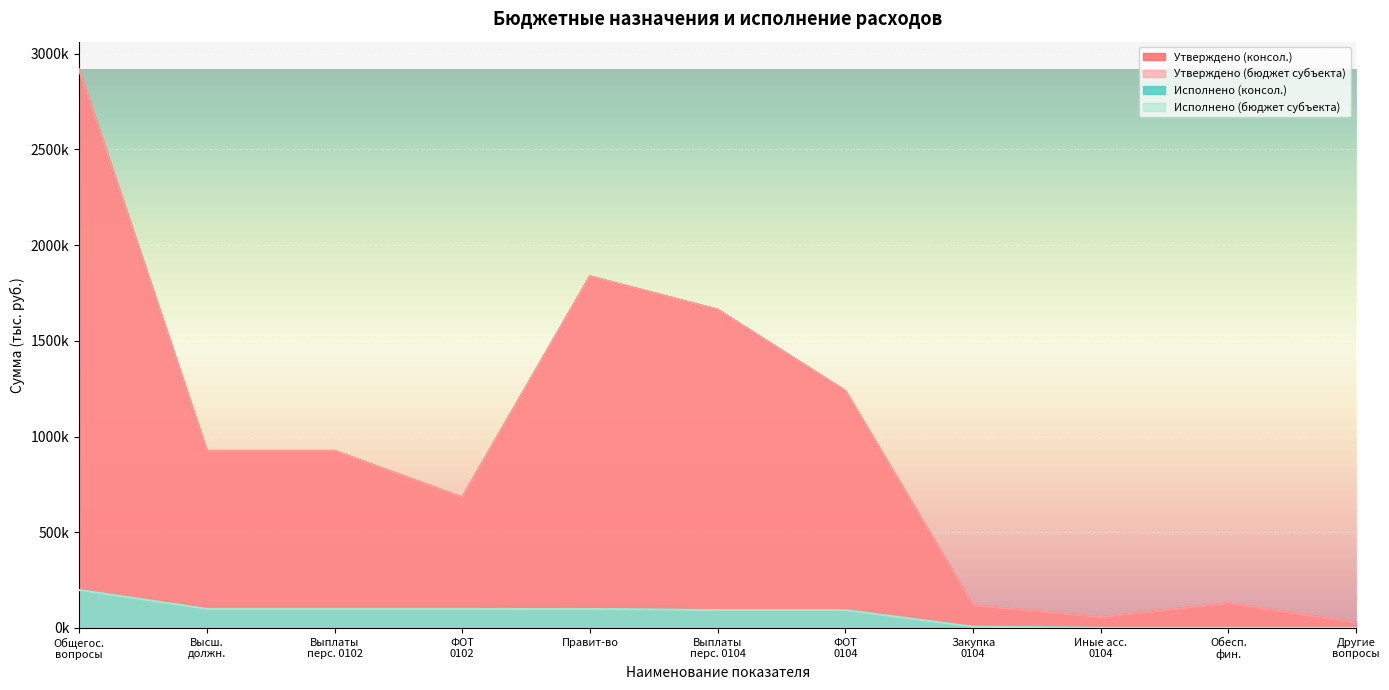

Which label corresponds to the smallest value in the chart?

Иные асс. 0104